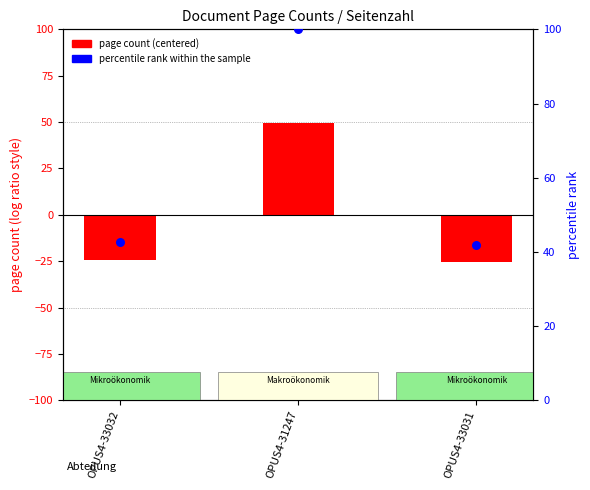

What are all the series names shown in the legend?

page count (centered), percentile rank within the sample